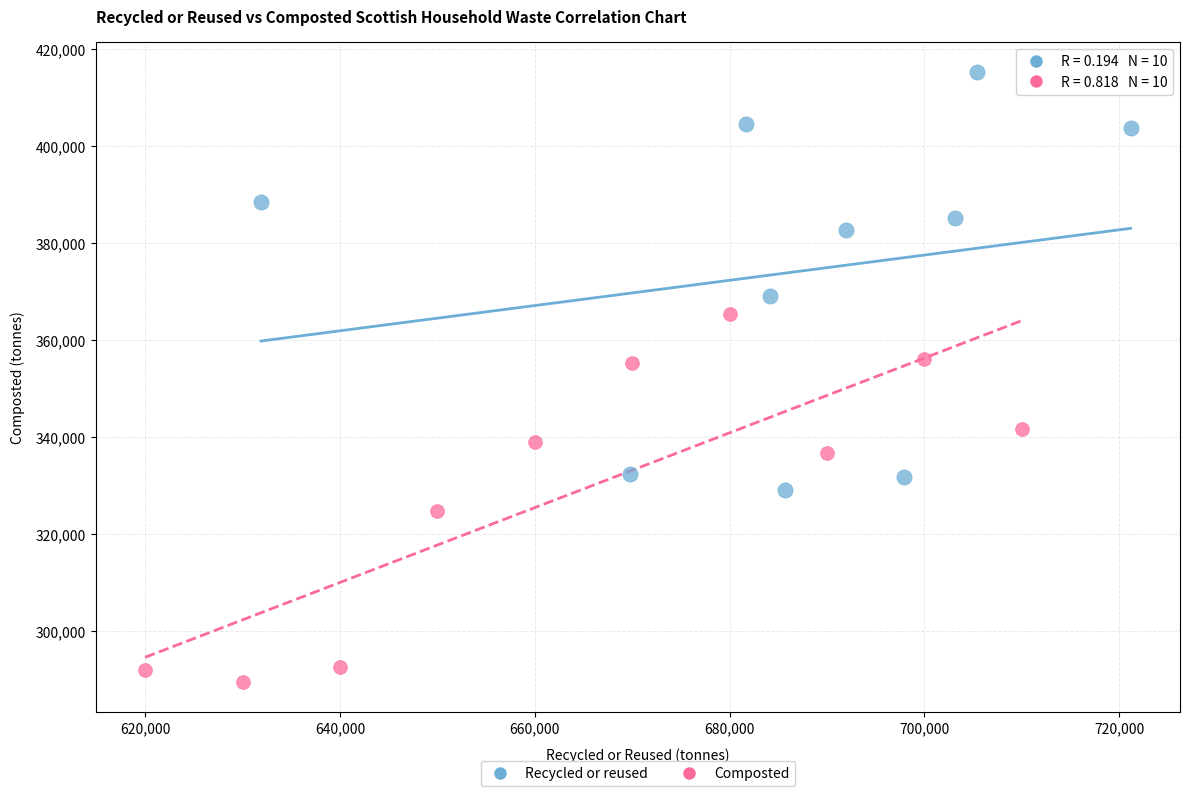

What are all the series names shown in the legend?

Recycled or reused, Composted